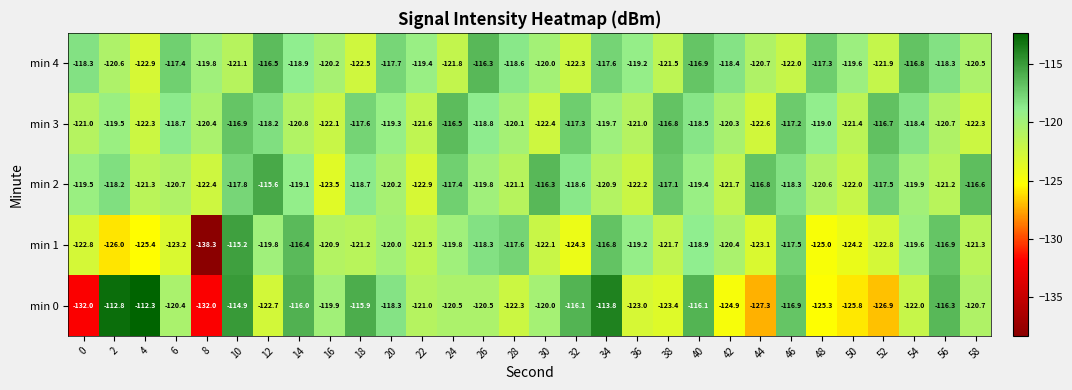

What is the maximum value shown in the chart?

-112.3